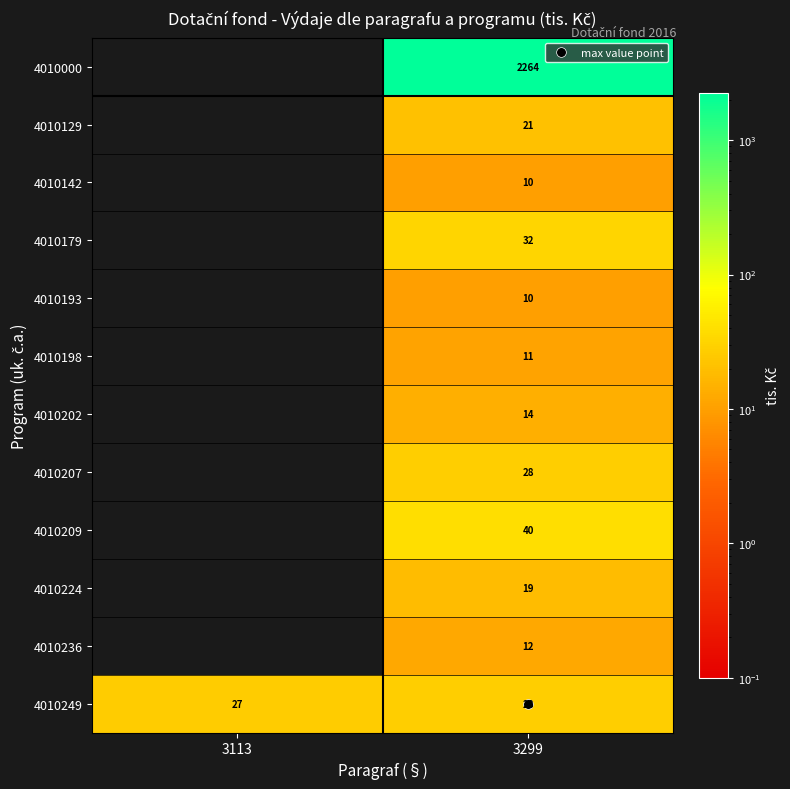

Which label corresponds to the largest value in the chart?

3299